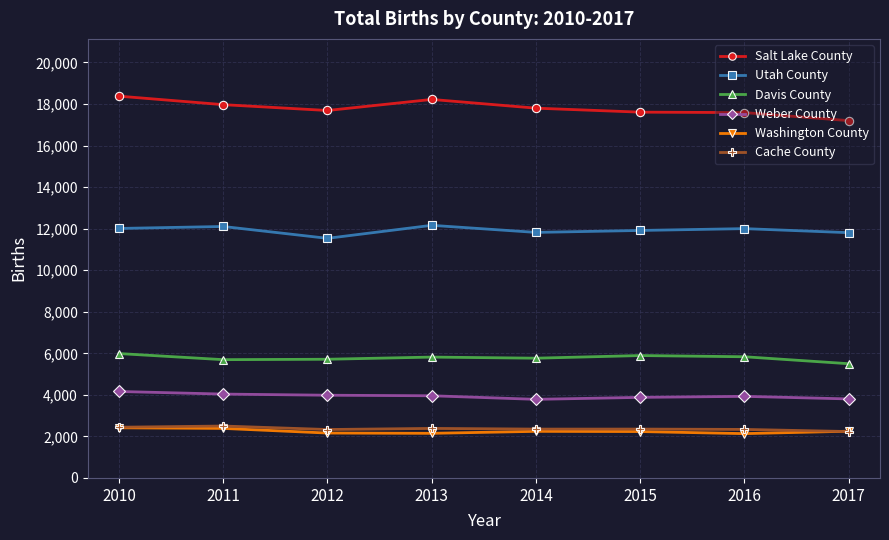

What are all the series names shown in the legend?

Salt Lake County, Utah County, Davis County, Weber County, Washington County, Cache County